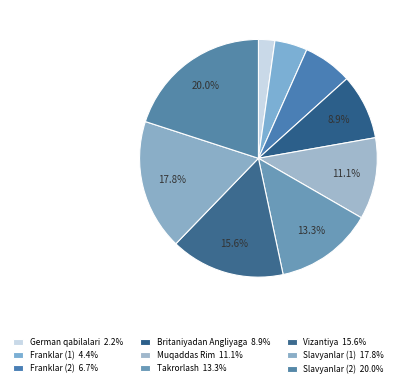

Count the number of slices in the pie.

9